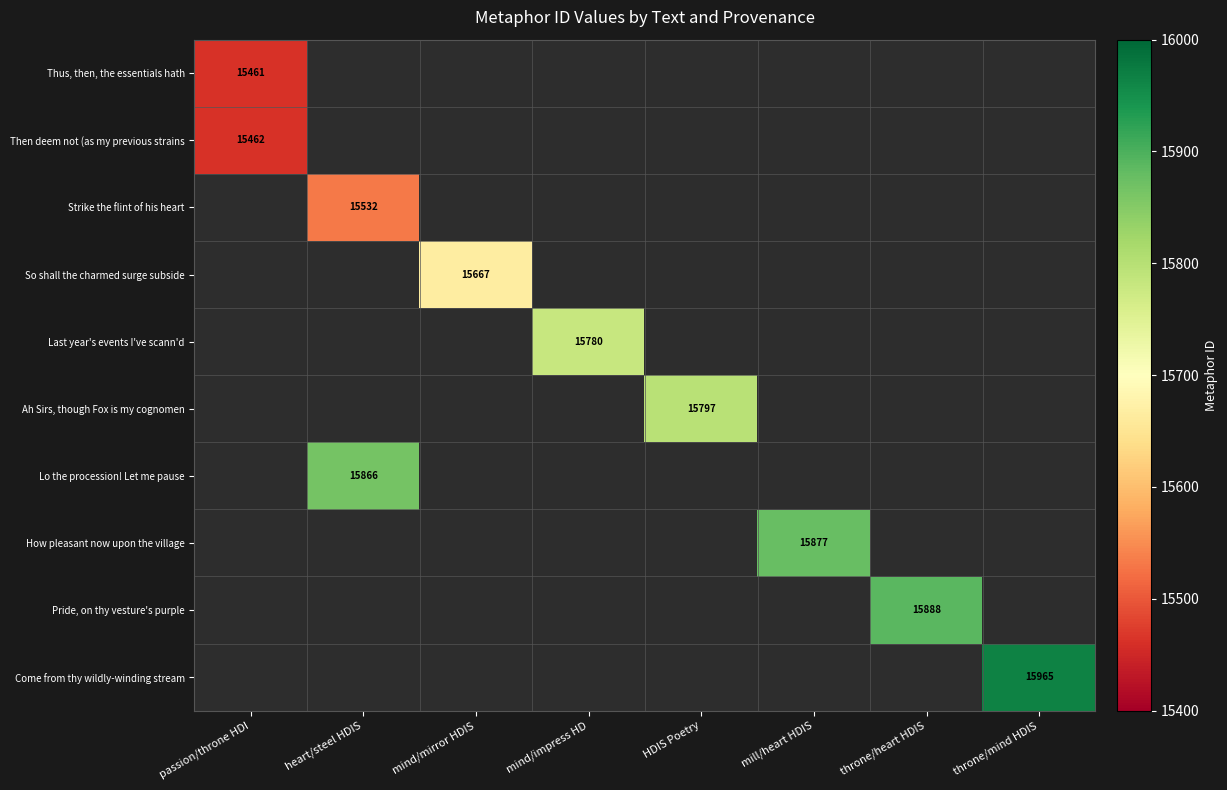

True or false: Come from thy wildly-winding stream has a value of 9901 at throne/mind HDIS.

False